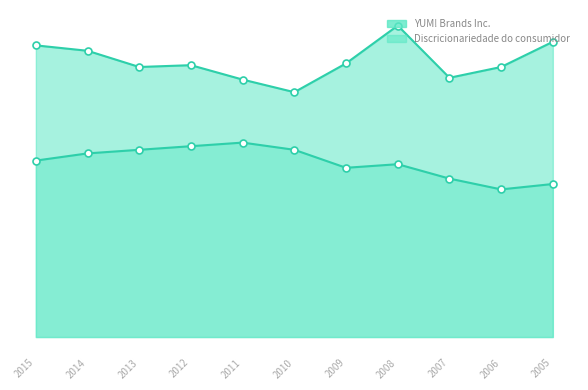

Rank the series by their average value, from highest to lowest.

YUM! Brands Inc., Discricionariedade do consumidor